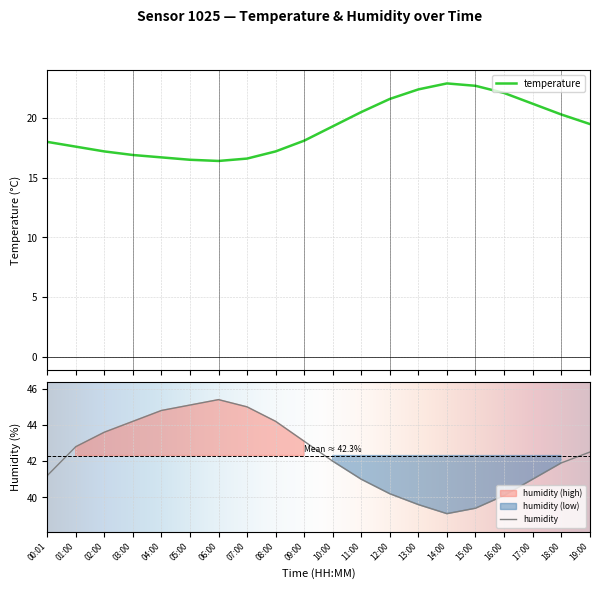

True or false: humidity and temperature intersect in this chart.

False